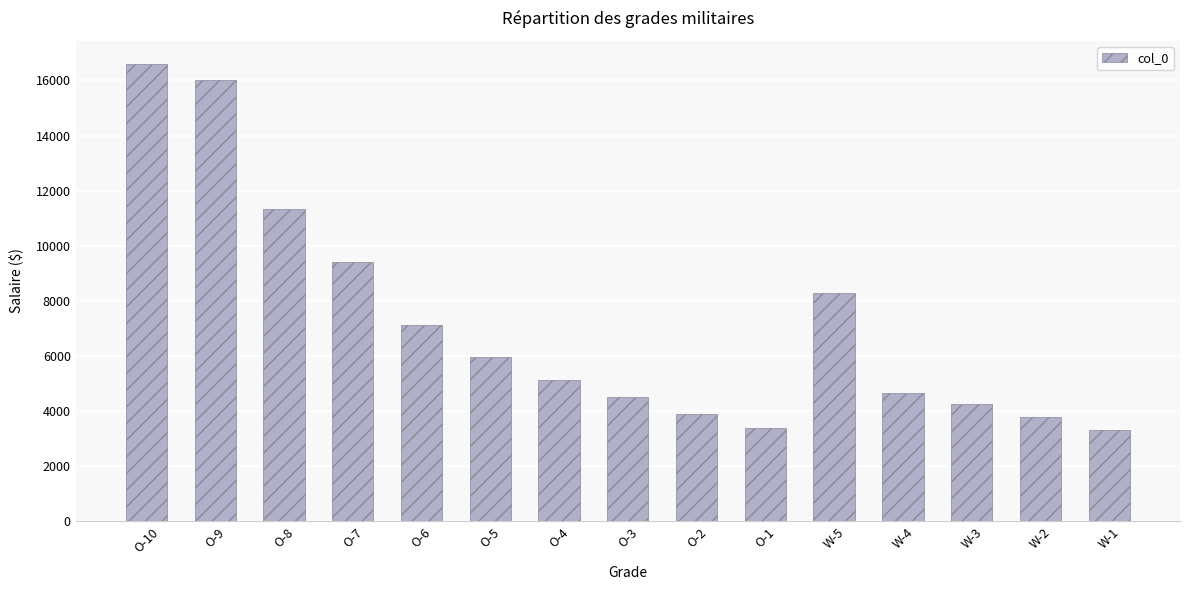

Reading left to right, extract all data points from this chart.

16608.3	16012.5	11329.5	9414.3	7139.1	5951.4	5135.1	4514.7	3901.2	3385.8	8296.2	4665.9	4261.2	3770.4	3309.3